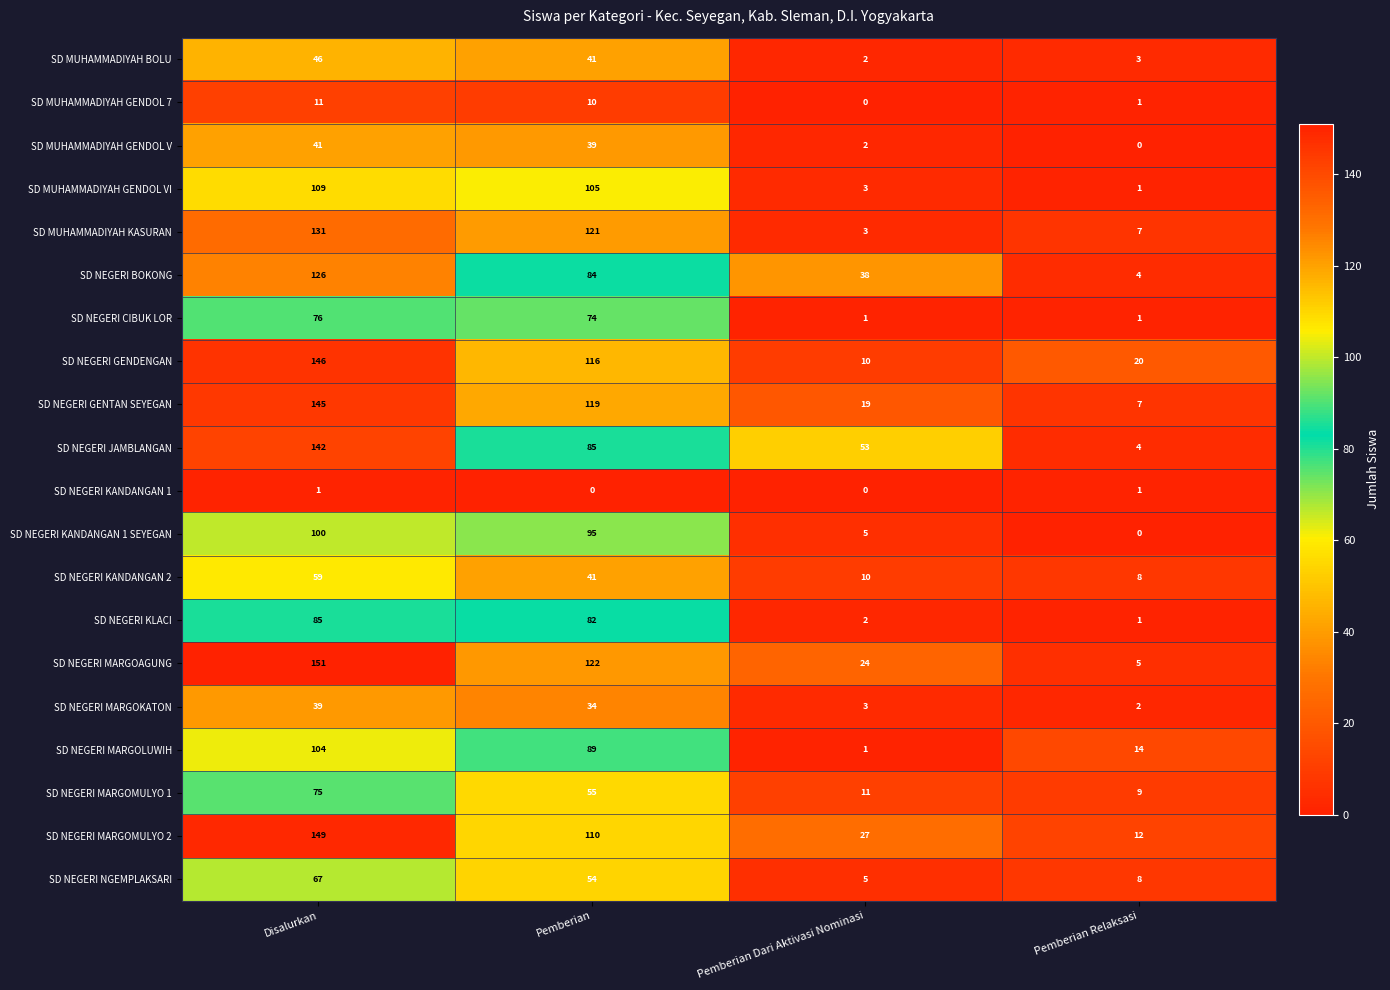

How many data points in SD NEGERI GENDENGAN are less than 116?

2